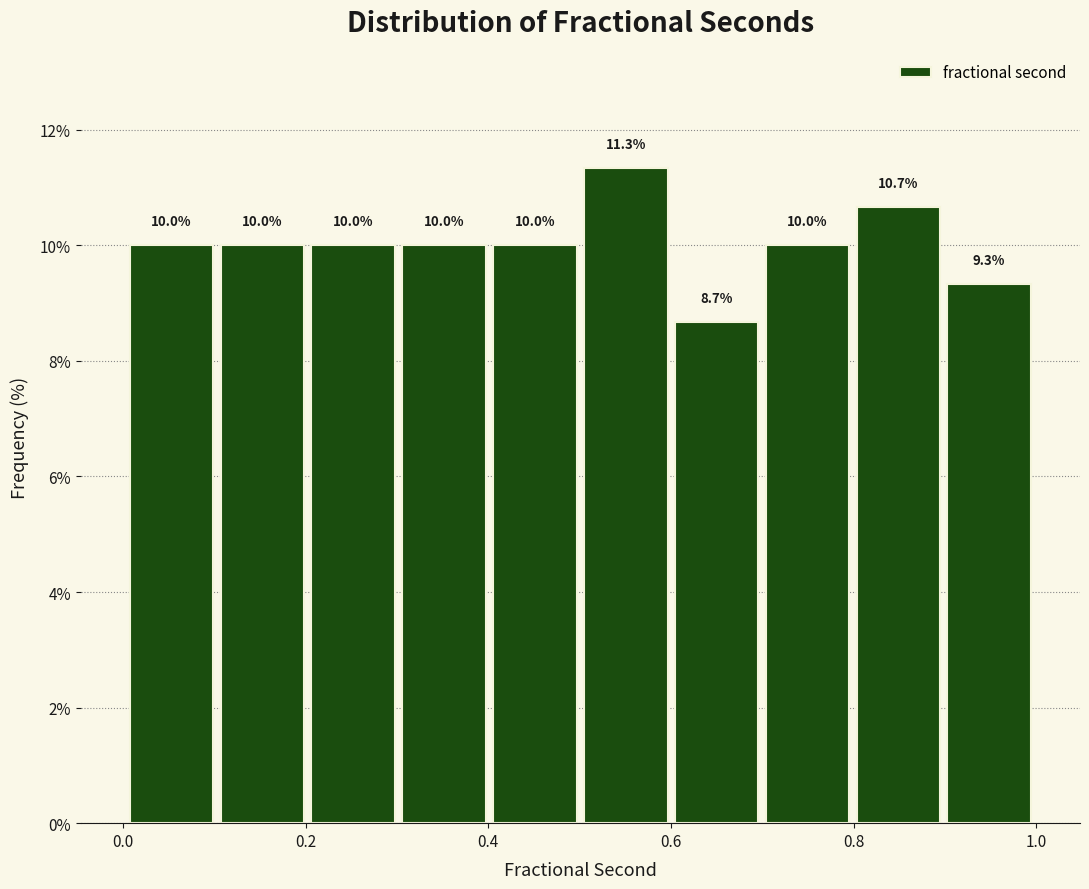

Reading left to right, transcribe this chart: for each bar, give the range it covers on the x-axis and its height. The bar edges are not printed on the chart, so give them approximately, as read against the axis.

0.0 to 0.1: 10.0
0.1 to 0.2: 10.0
0.2 to 0.3: 10.0
0.3 to 0.4: 10.0
0.4 to 0.5: 10.0
0.5 to 0.6: 11.3
0.6 to 0.7: 8.7
0.7 to 0.8: 10.0
0.8 to 0.9: 10.7
0.9 to 1.0: 9.3